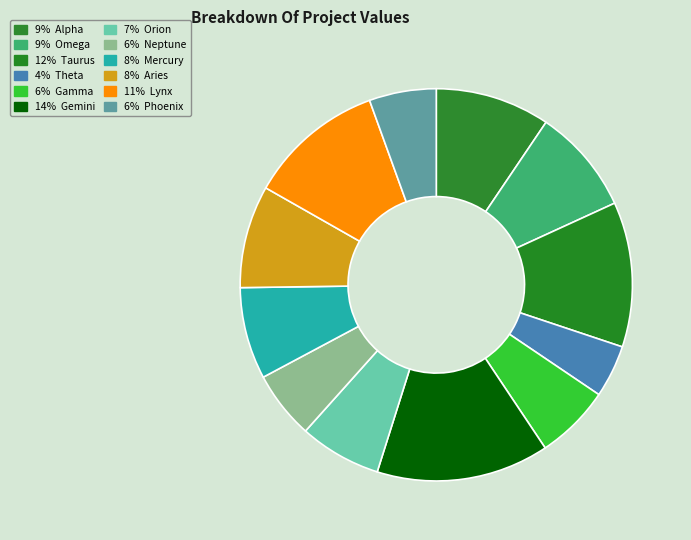

Count the number of slices in the pie.

12